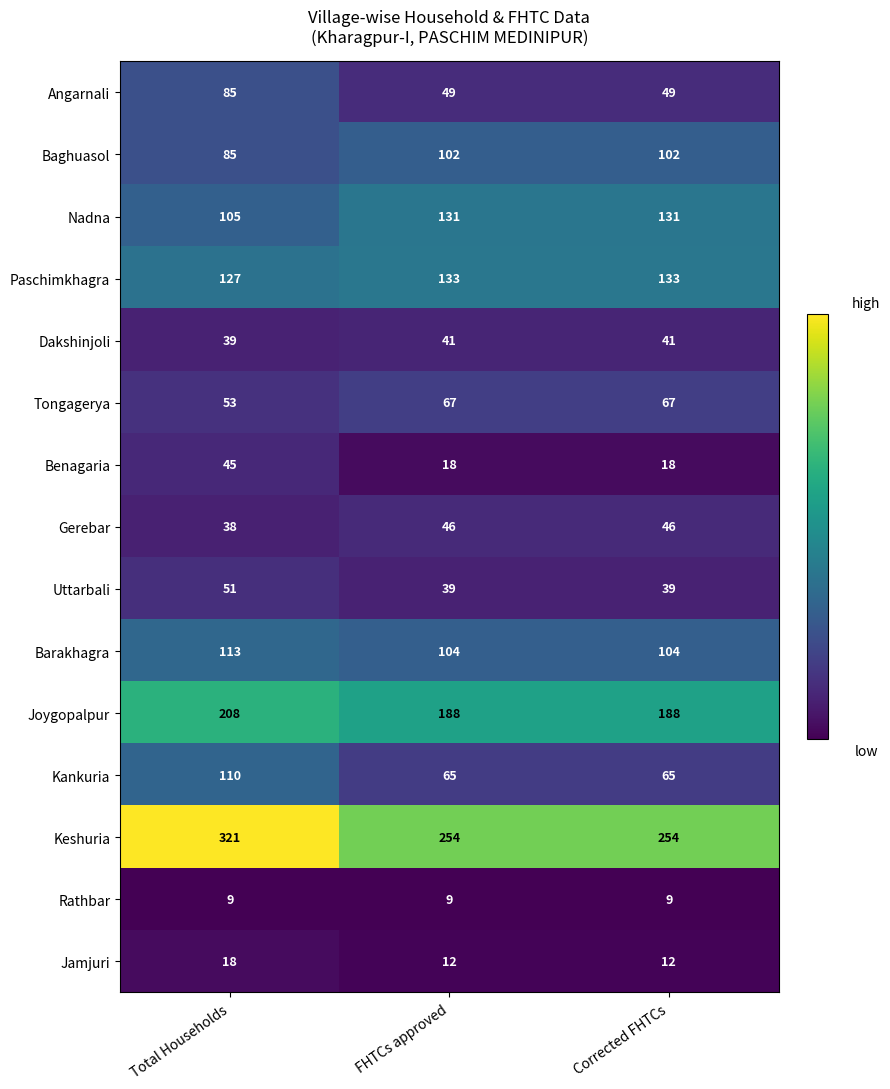

What is the sum of the Benagaria values at Total Households and Corrected FHTCs?

63